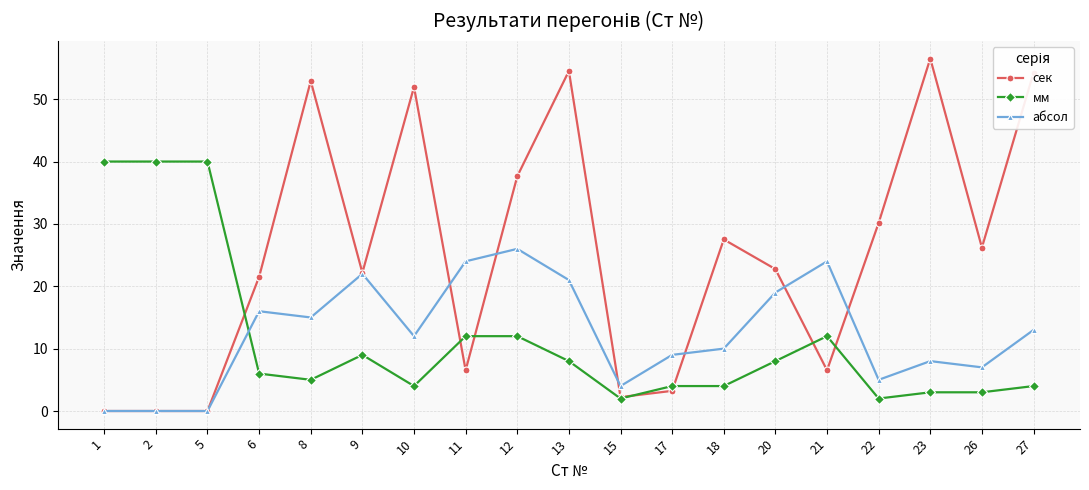

Between which two adjacent categories do мм and абсол first intersect?

5 and 6